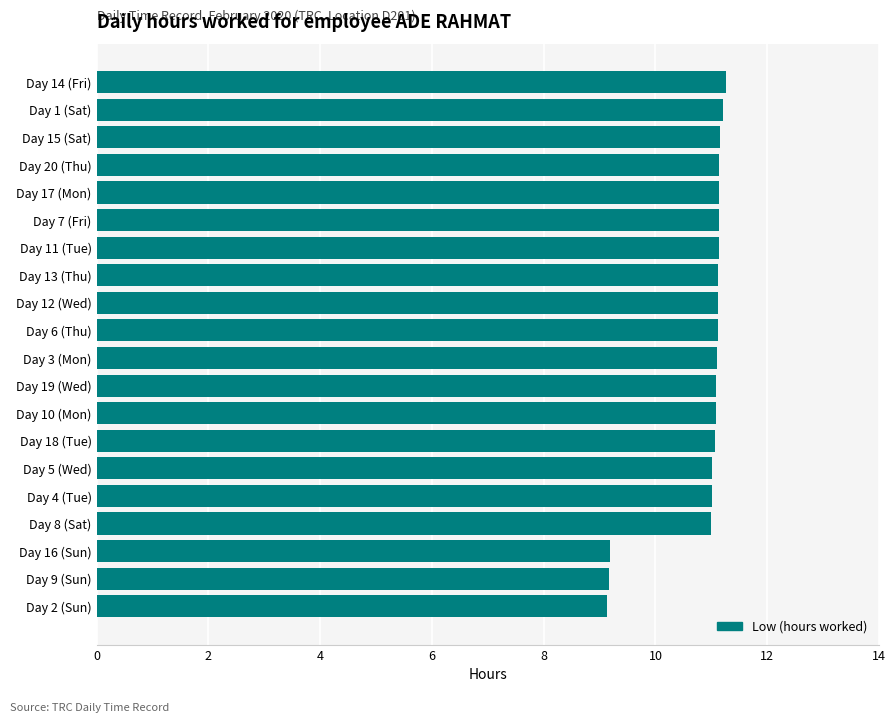

The chart shows a value of 11.1 at Day 13 (Thu). True or false?

True